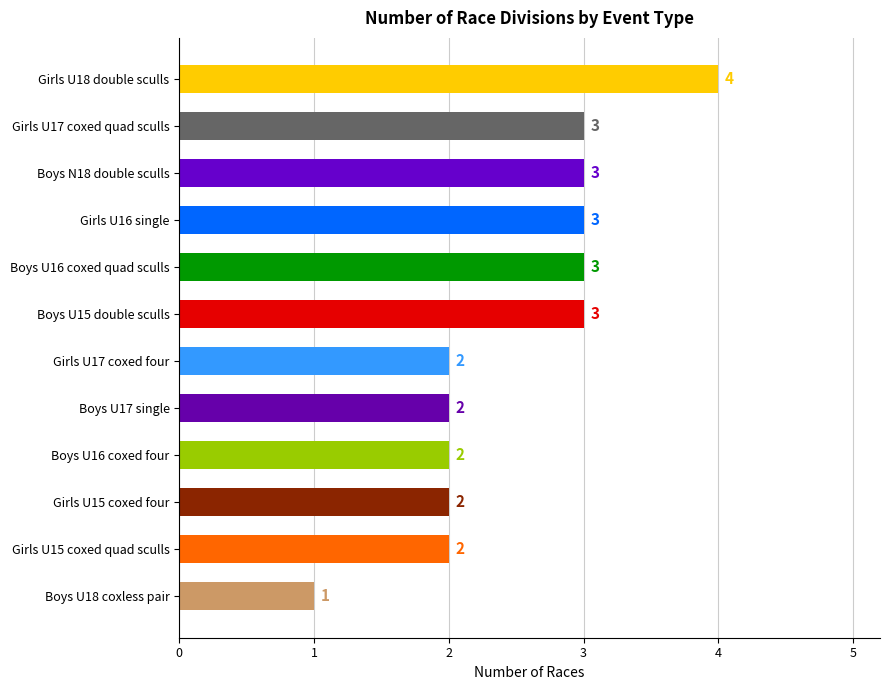

Which label corresponds to the largest value in the chart?

Girls U18 double sculls